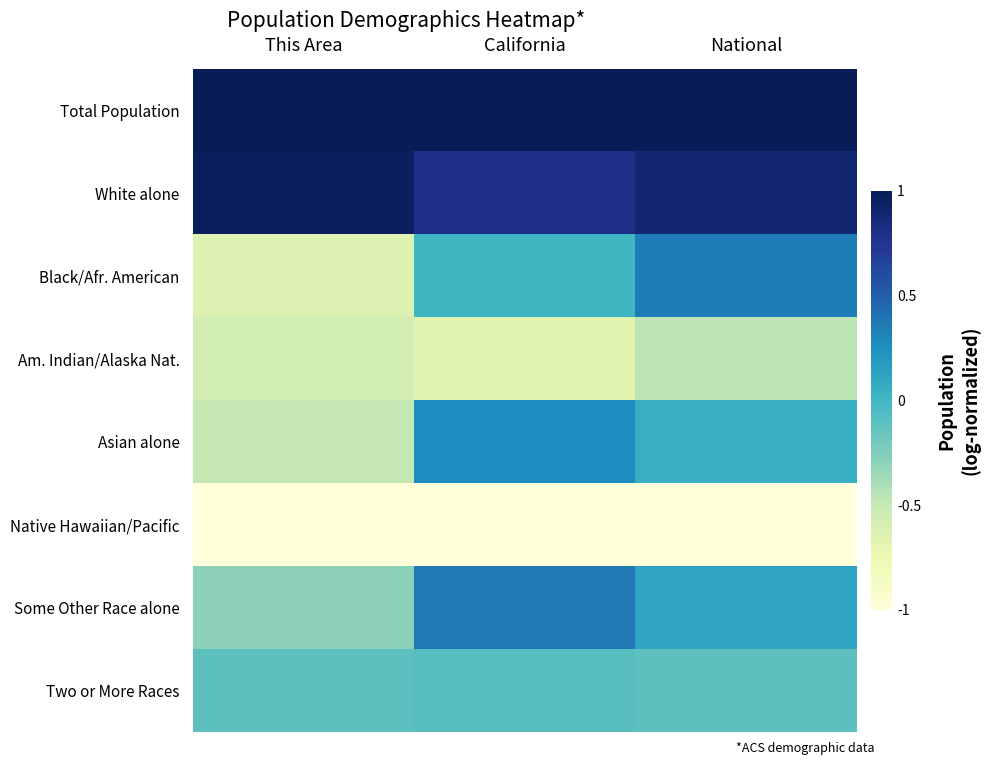

Which has a higher value, This Area or California?

This Area